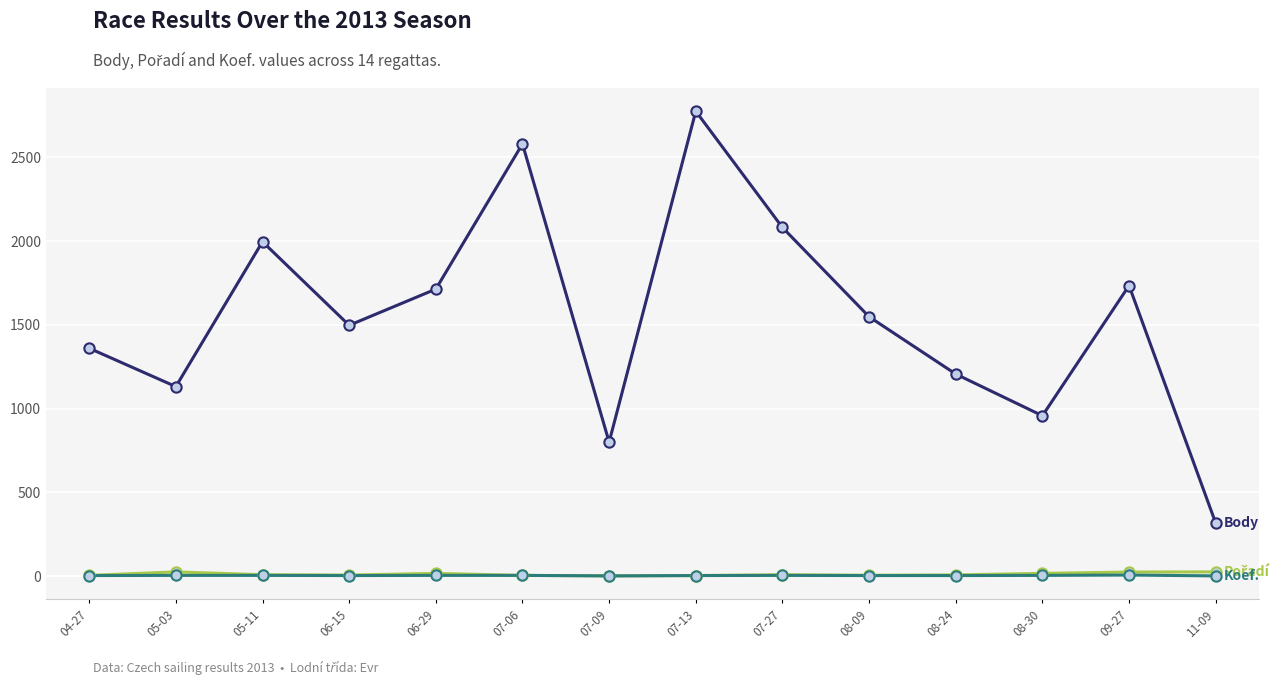

At which category is the sum across all series the highest?

07-13